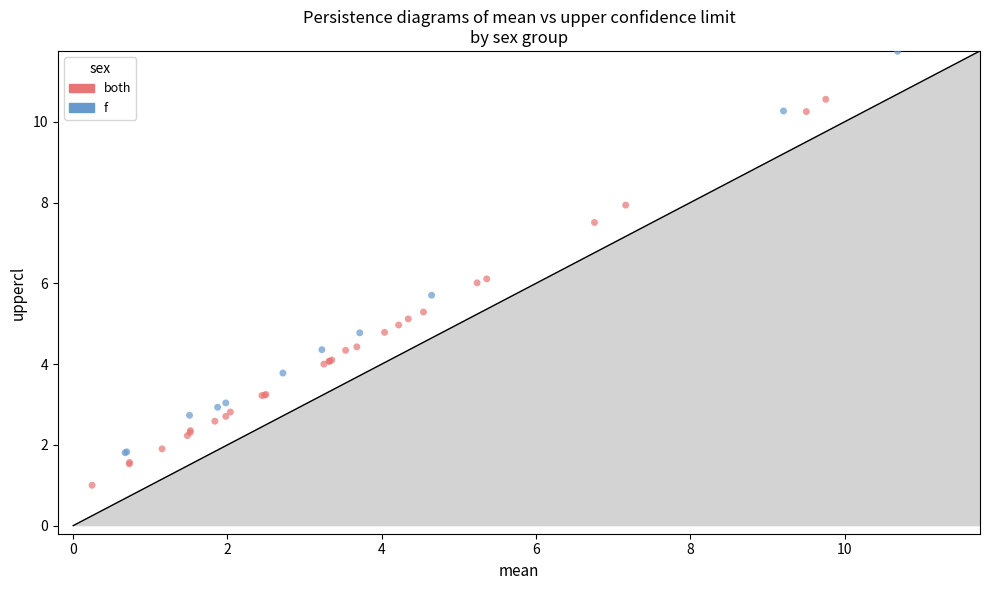

Which series reaches the maximum Y coordinate?

f